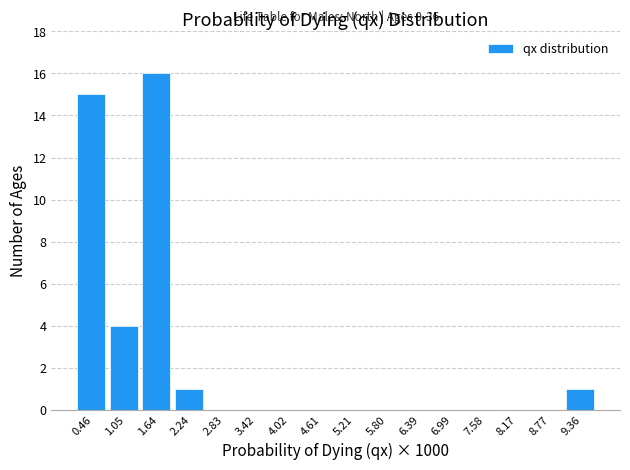

Which range on the x-axis has the tallest bar?

1.3 to 1.9